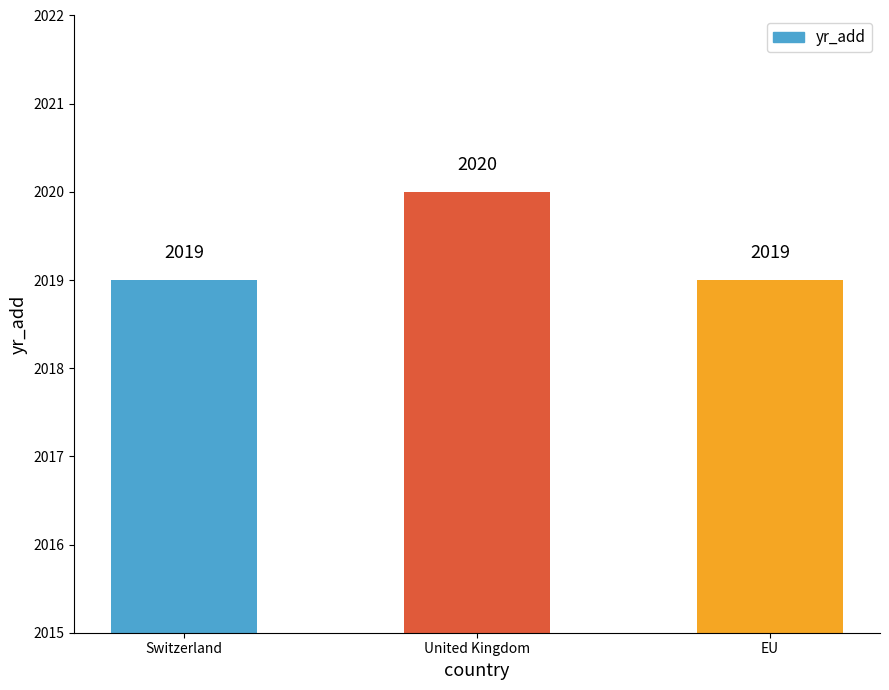

What is the minimum value shown in the chart?

2019